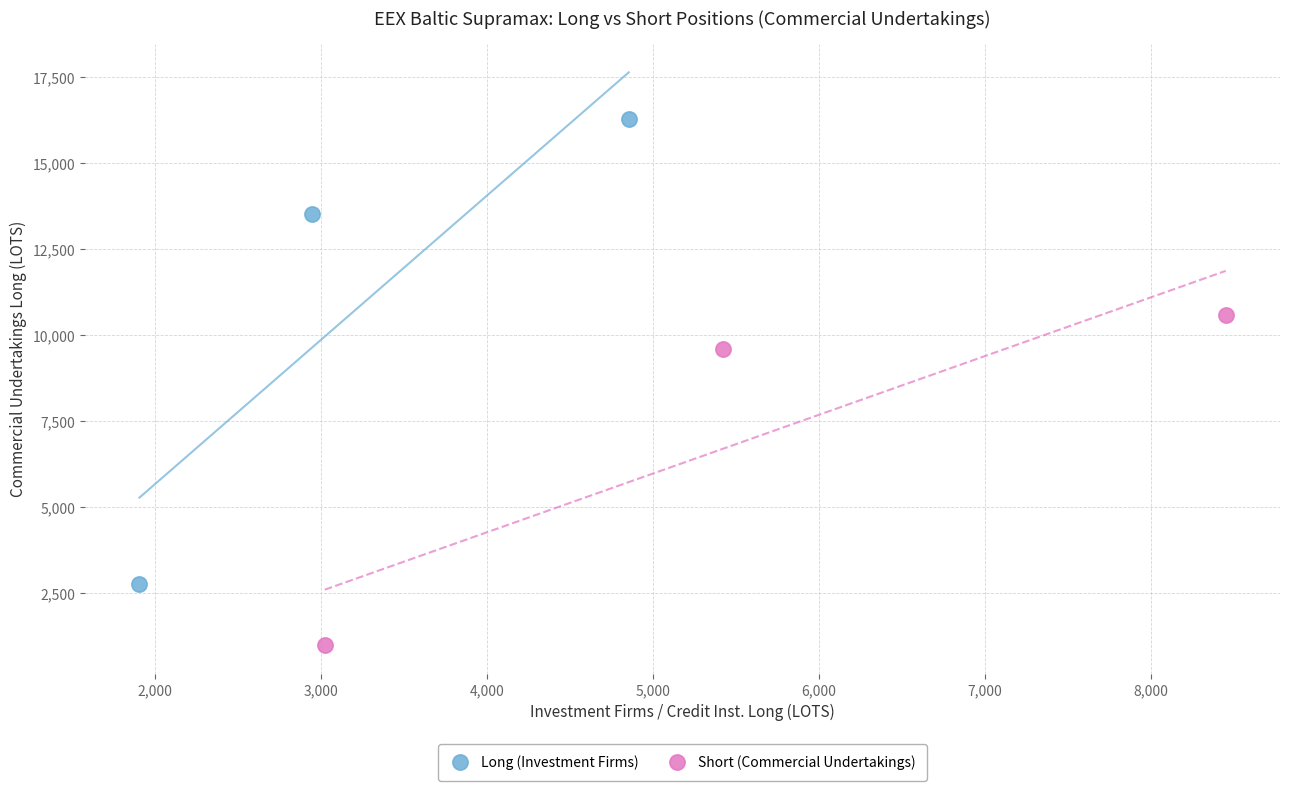

What are all the series names shown in the legend?

Long (Investment Firms), Short (Commercial Undertakings)